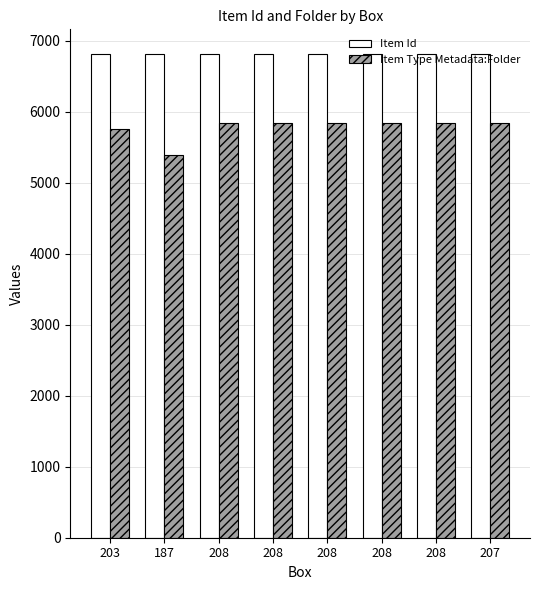

What are all the series names shown in the legend?

Item Id, Item Type Metadata:Folder